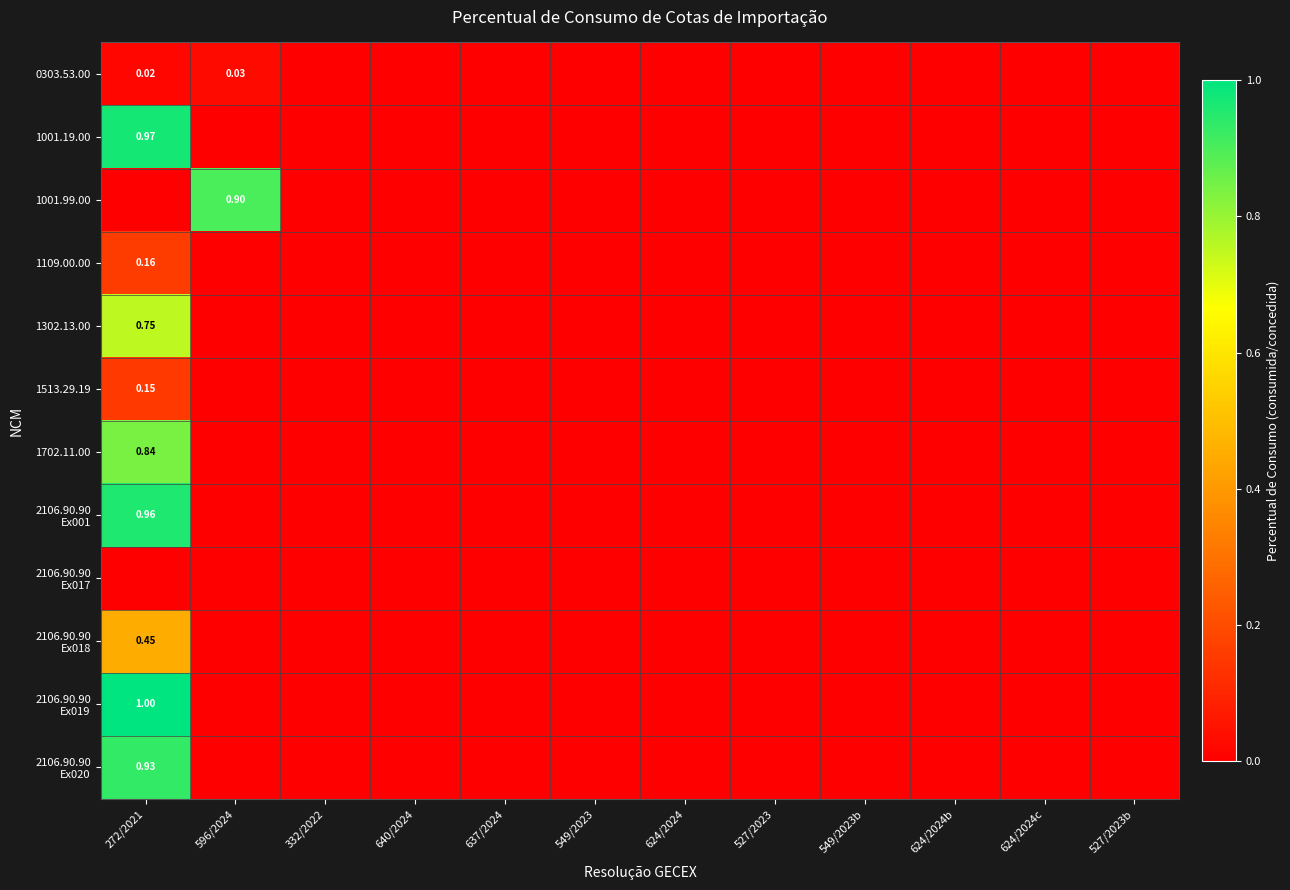

What is the difference between the highest and lowest values at 596/2024?

0.9